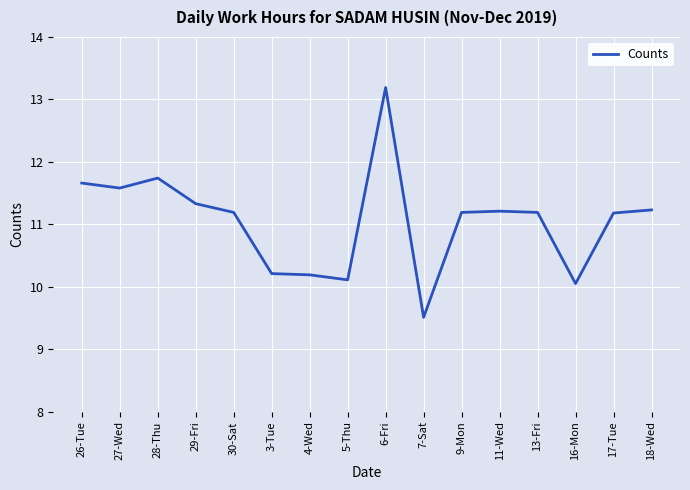

True or false: the data shows 17.4 at 9-Mon.

False